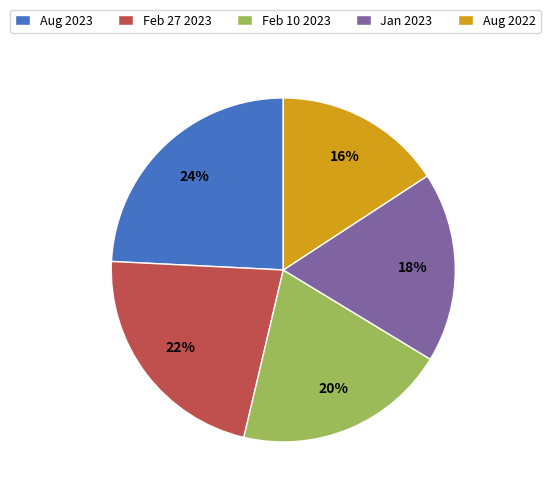

What percentage is the Jan 2023 slice, to the nearest percent?

18%